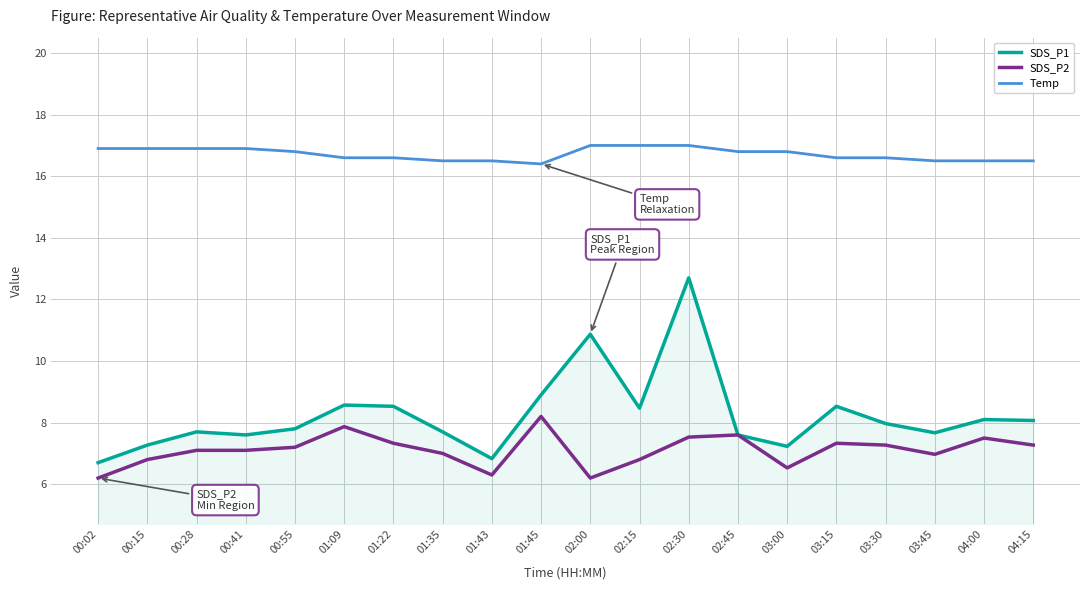

Does the chart display data point markers on the line(s)?

No